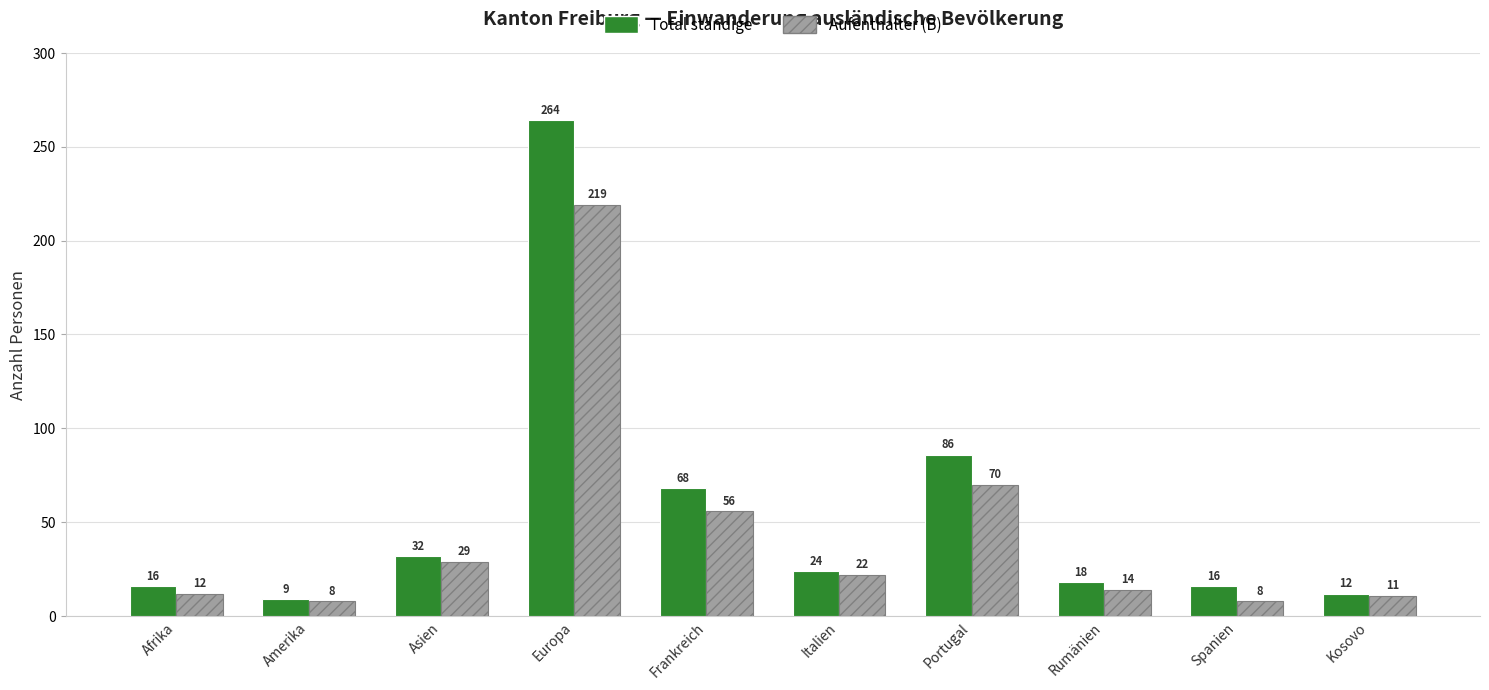

The Aufenthalter (B) series shows 12 at Asien. True or false?

False